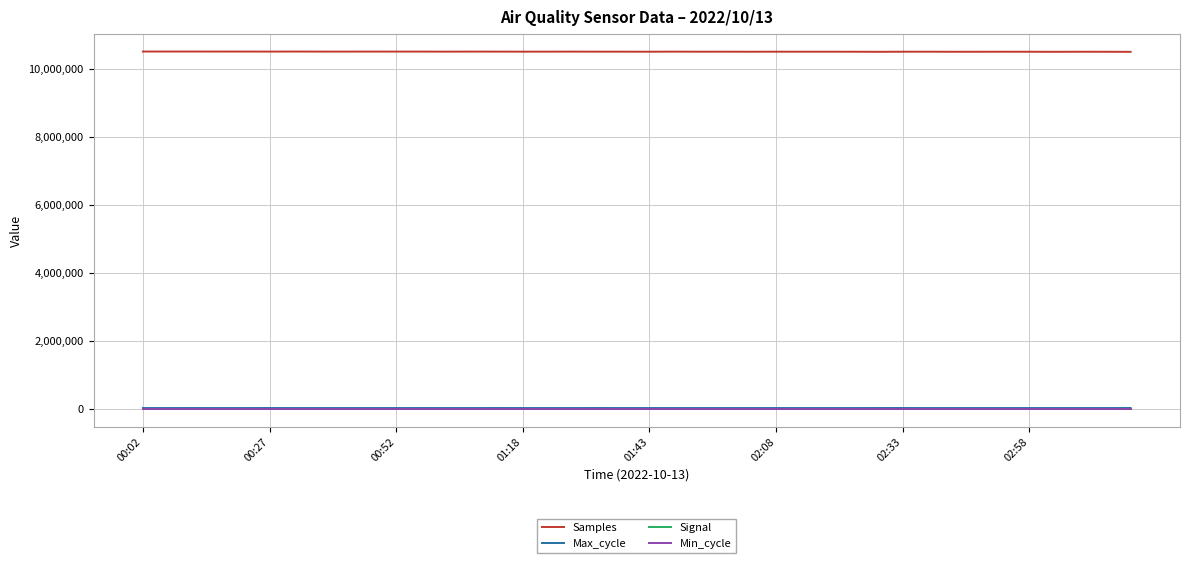

How many lines are shown in the chart?

4